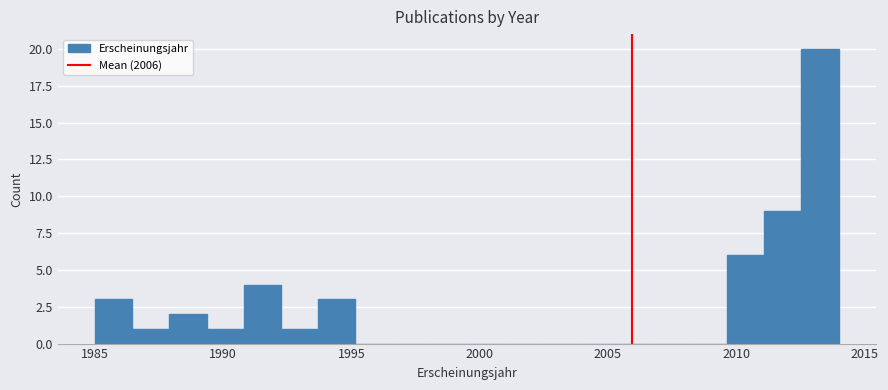

Read against the x-axis, roughly where is the centre of the tallest bar?

2013.5